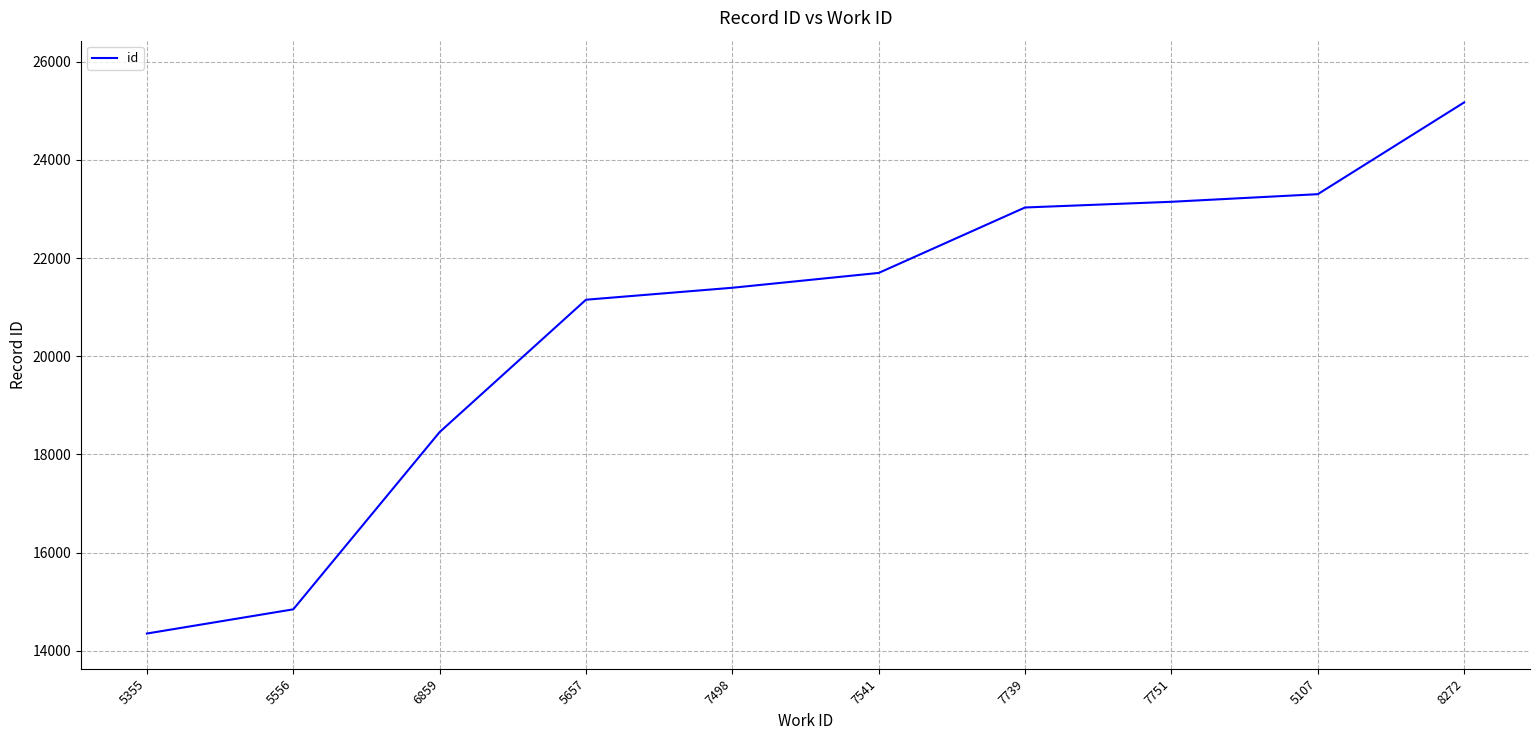

How many lines are shown in the chart?

1